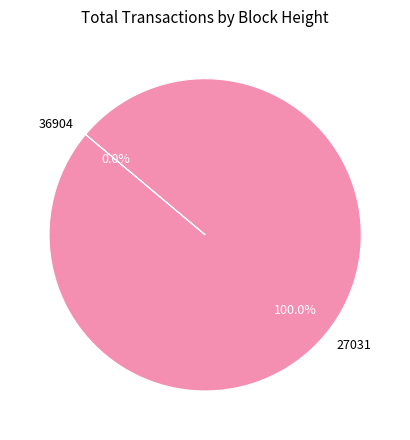

What is the majority slice?

27031